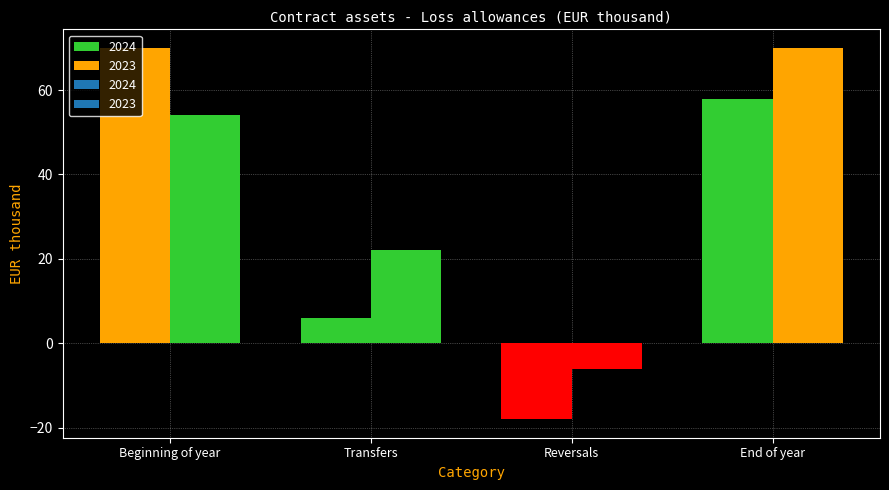

Reading right to left, extract all data points from this chart.

2024: 58	-18	6	70
2023: 70	-6	22	54